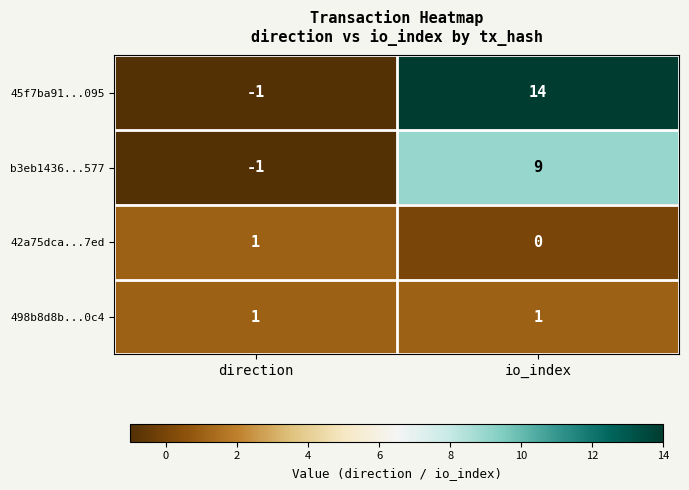

The 45f7ba91...095 series shows 14 at io_index. True or false?

True